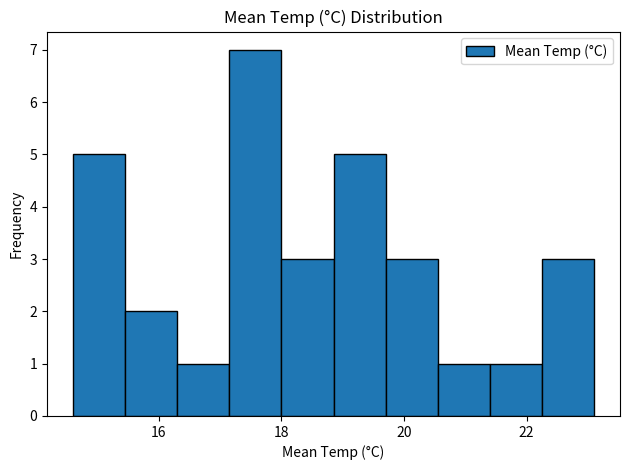

Reading left to right, list every bar in this chart as the range it spans on the x-axis followed by its height. Neither the bar edges nor the heights are printed on the chart, so give them approximately, as read against the axes.

14.60 to 15.45: 5
15.45 to 16.30: 2
16.30 to 17.15: 1
17.15 to 18.00: 7
18.00 to 18.85: 3
18.85 to 19.70: 5
19.70 to 20.55: 3
20.55 to 21.40: 1
21.40 to 22.25: 1
22.25 to 23.10: 3